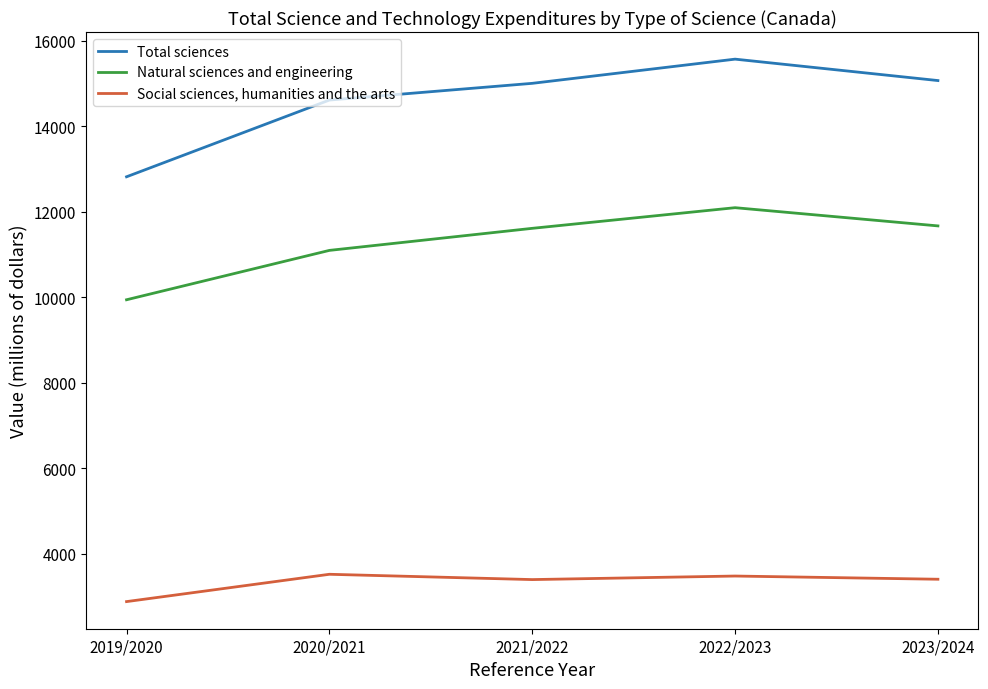

At 2023/2024, list the series in order from smallest to largest.

Social sciences, humanities and the arts, Natural sciences and engineering, Total sciences